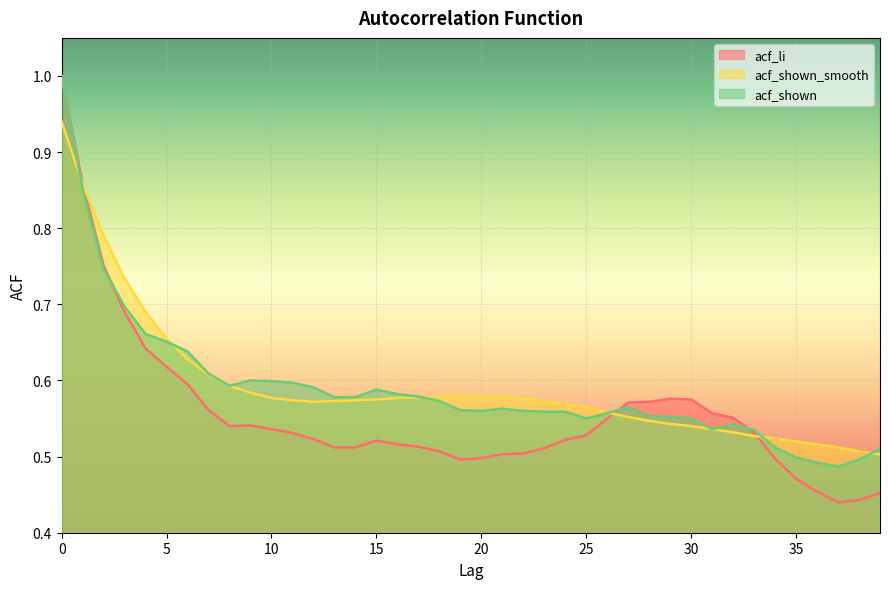

What is the difference between the maximum and minimum values in the acf_shown series?

0.5